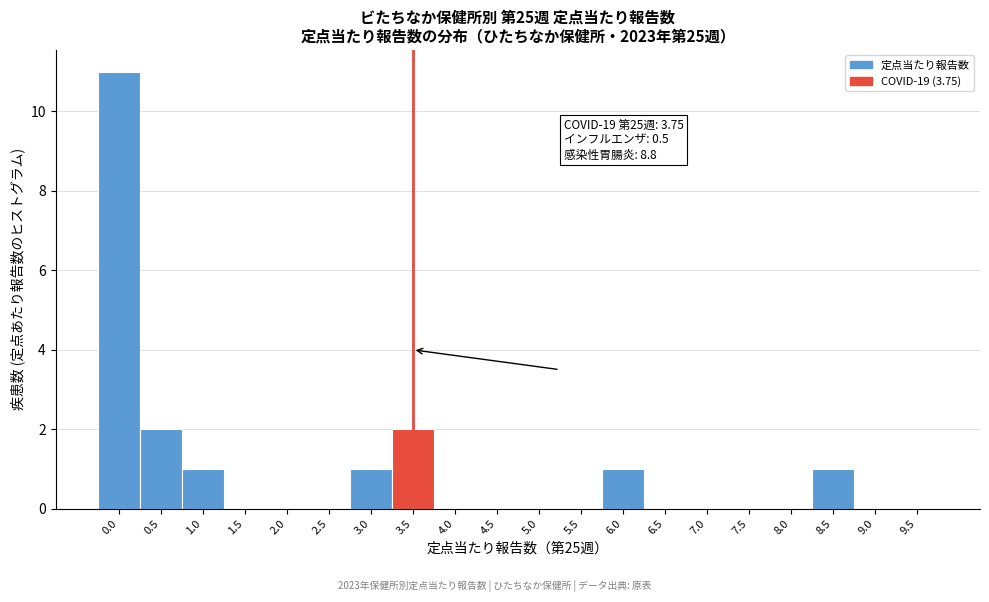

Reading left to right, what are all the values shown in this chart?

0.0=11	0.5=2	1.0=1	1.5=0	2.0=0	2.5=0	3.0=1	3.5=2	4.0=0	4.5=0	5.0=0	5.5=0	6.0=1	6.5=0	7.0=0	7.5=0	8.0=0	8.5=1	9.0=0	9.5=0